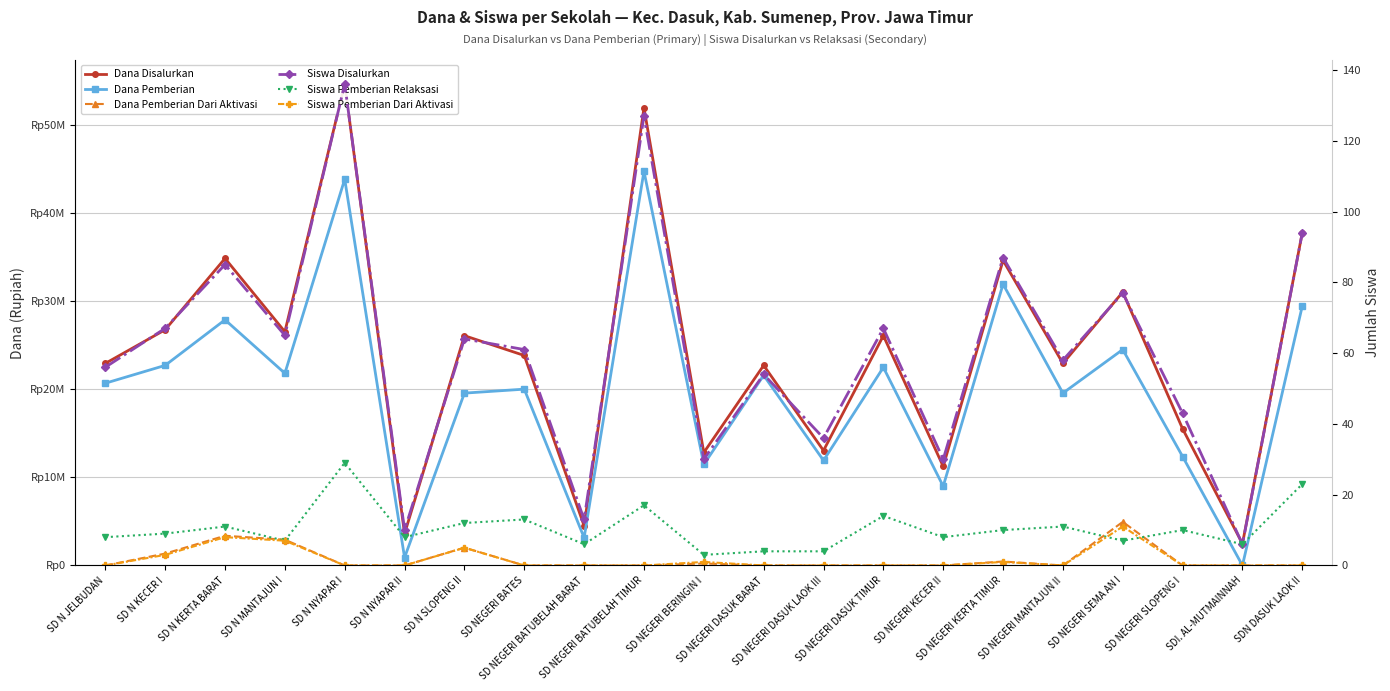

Where is the first local minimum for Dana Pemberian?

SD N MANTAJUN I